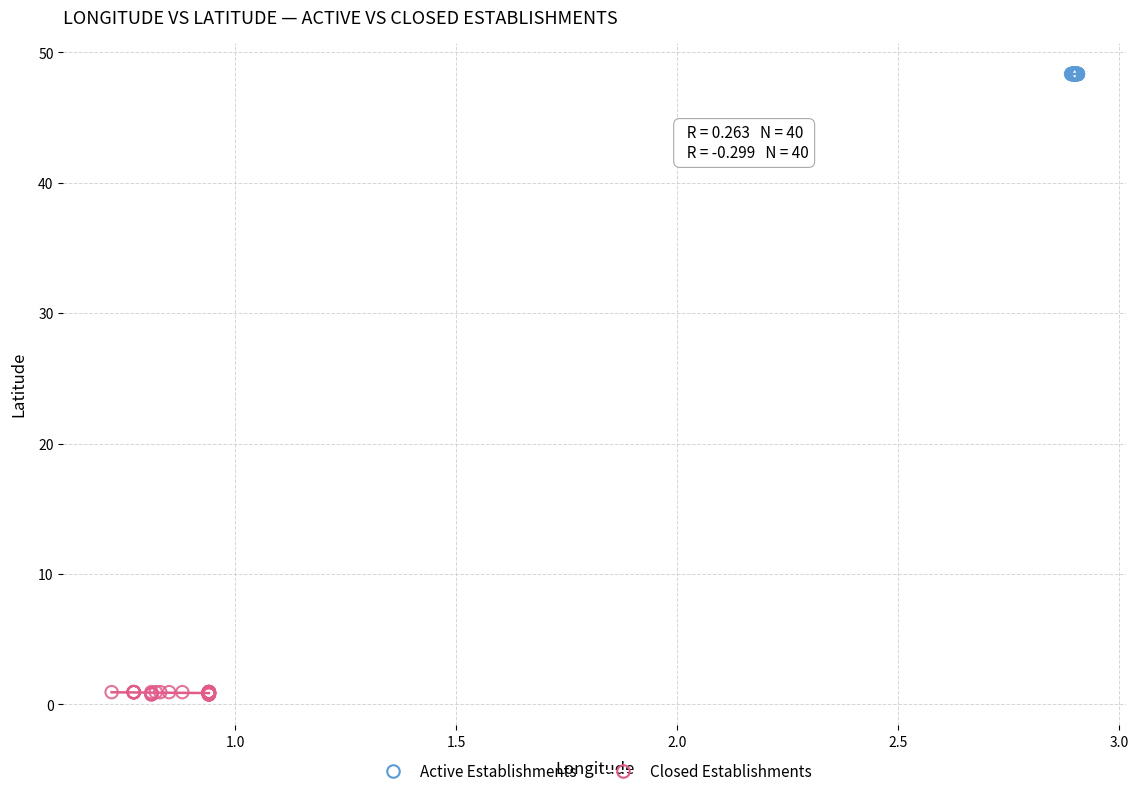

Which series reaches the maximum Y coordinate?

Active Establishments